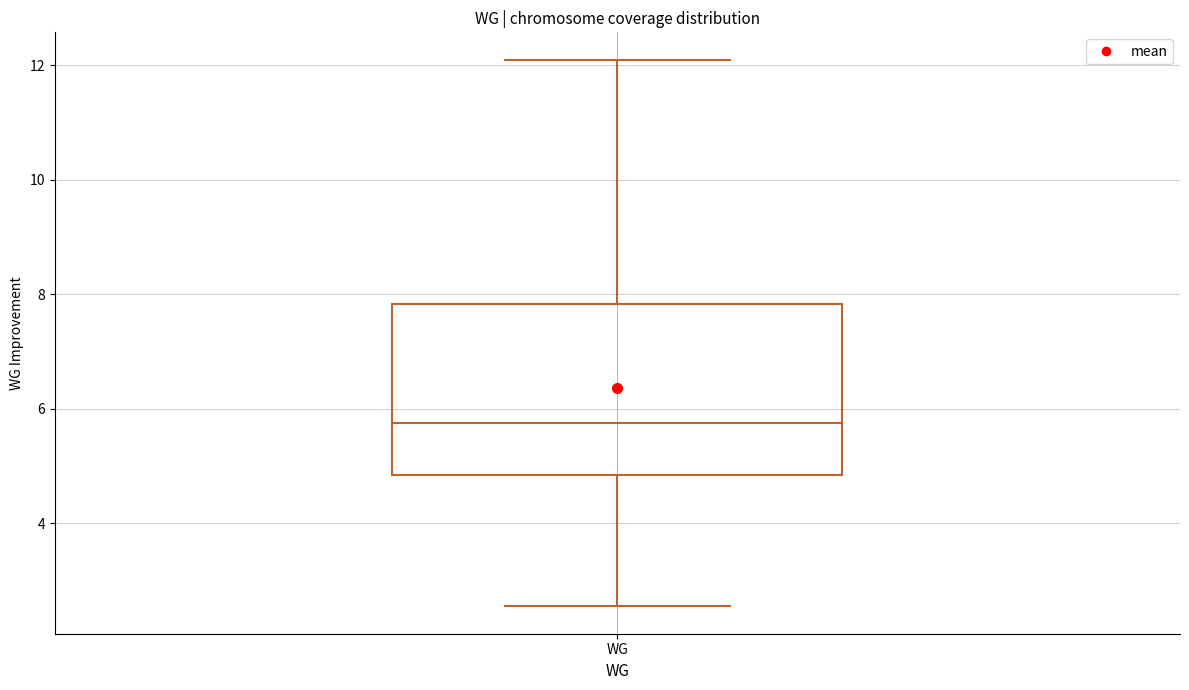

Where does the median line of the box for WG sit on the y-axis? The values are not printed on the chart, so give them approximately, as read against the axis.

5.8